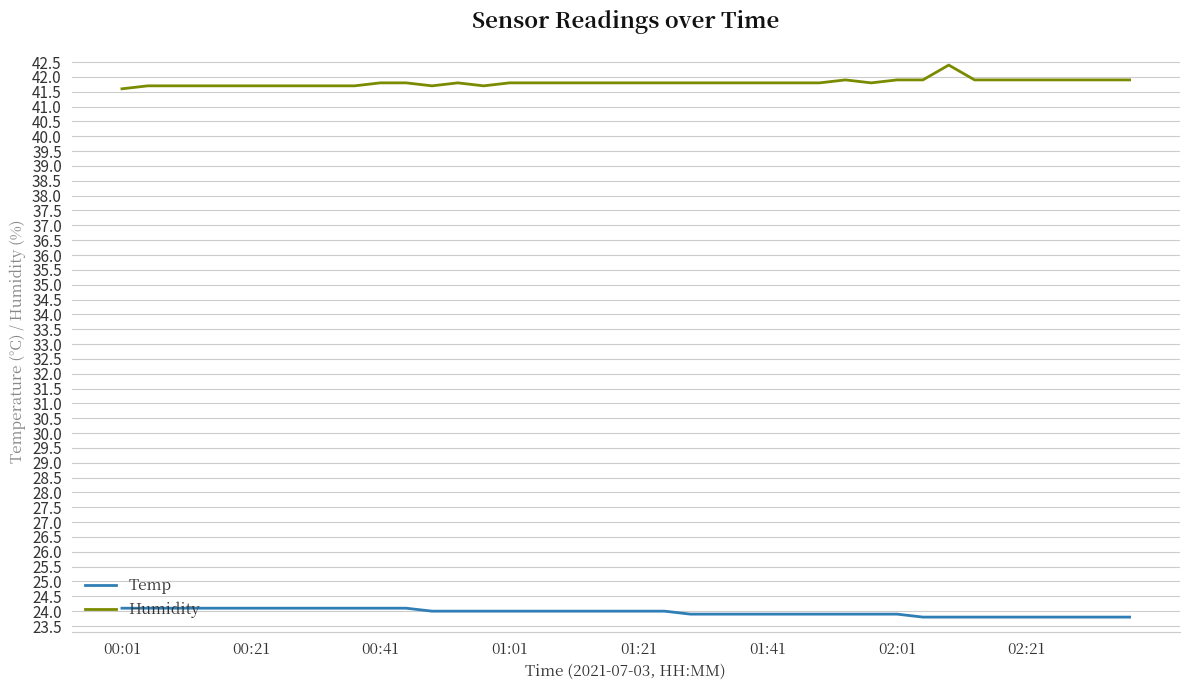

What is the smallest value displayed?

23.8